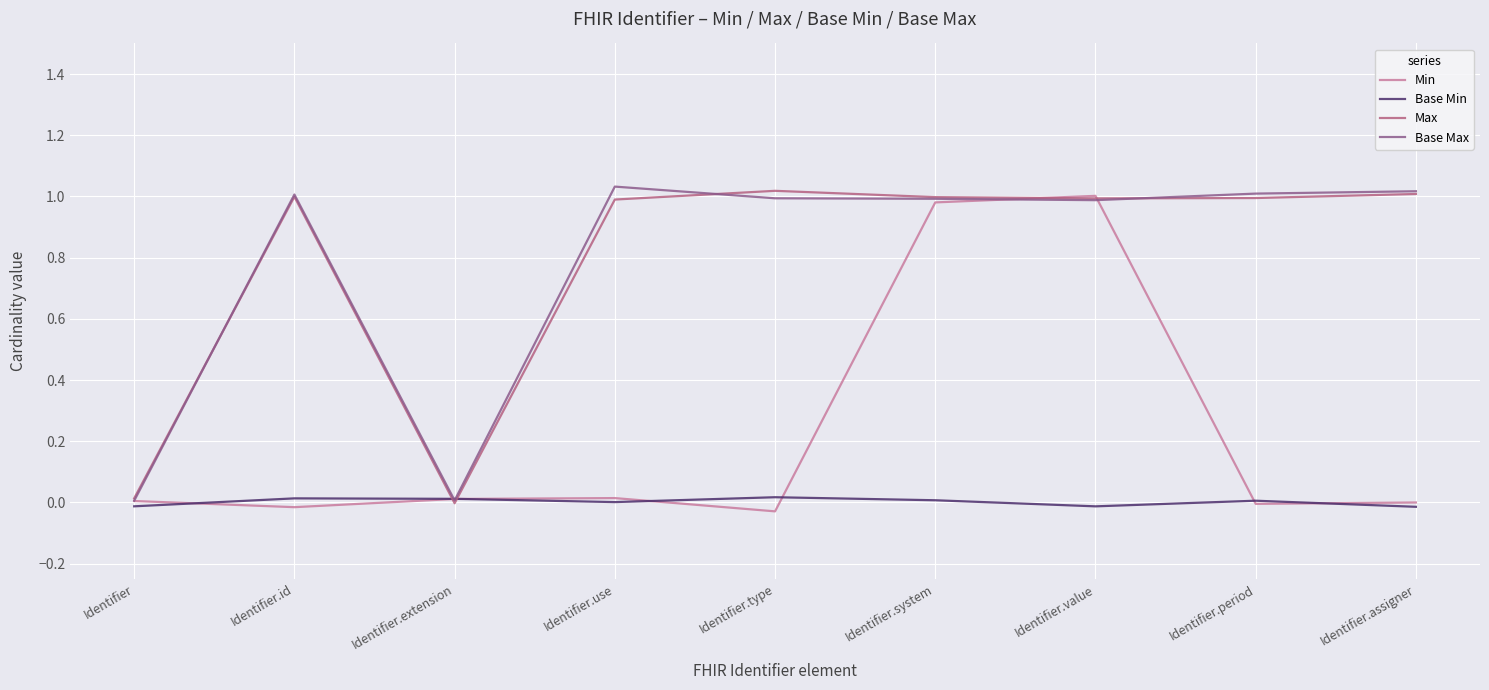

How many categories are shown in the chart?

9